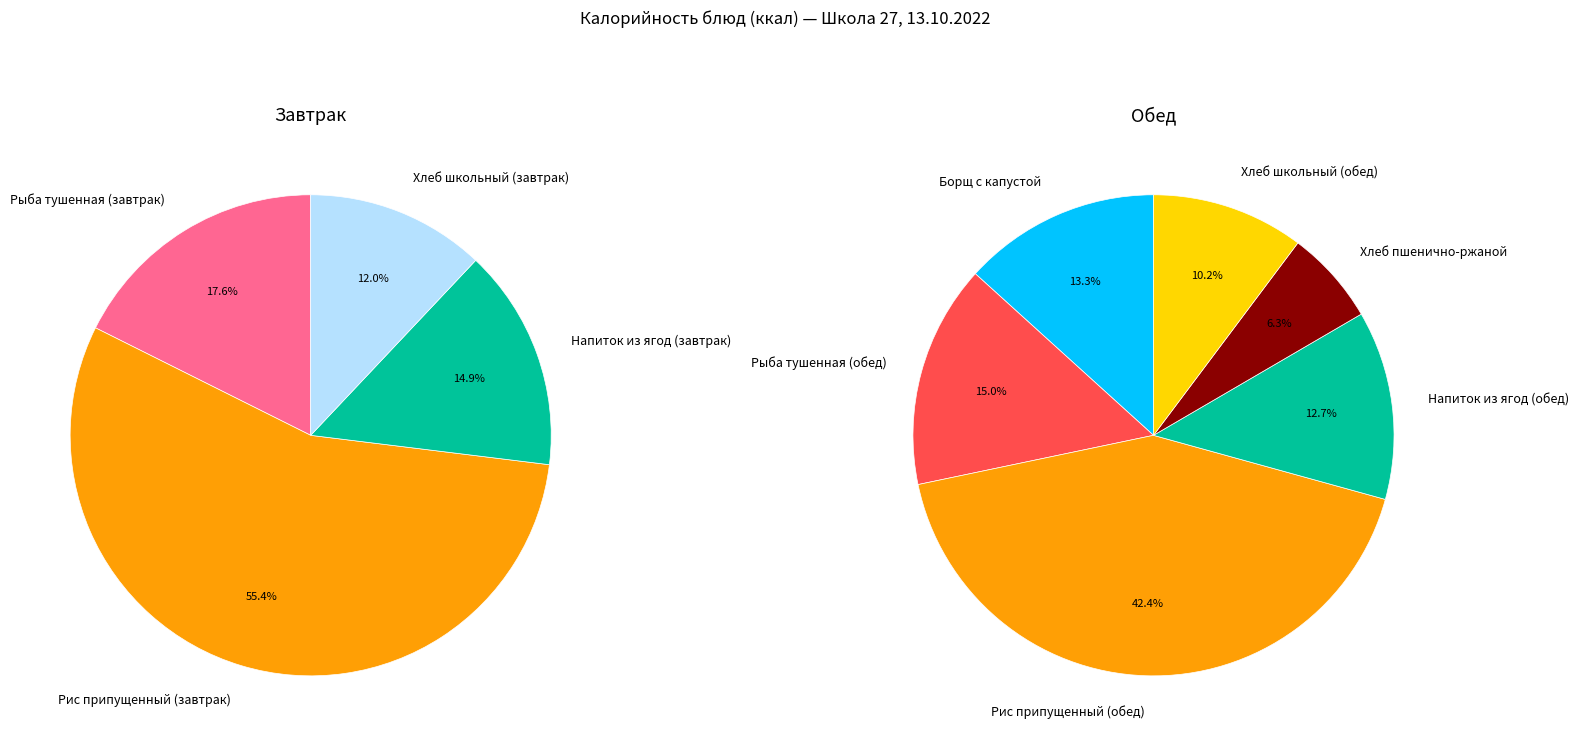

Does Рис припущенный (обед) account for over 50% of the chart?

No